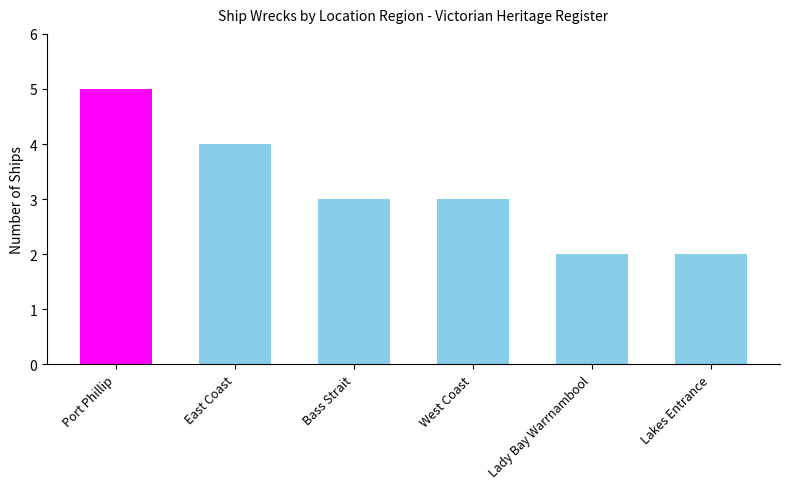

What is the smallest value displayed?

2